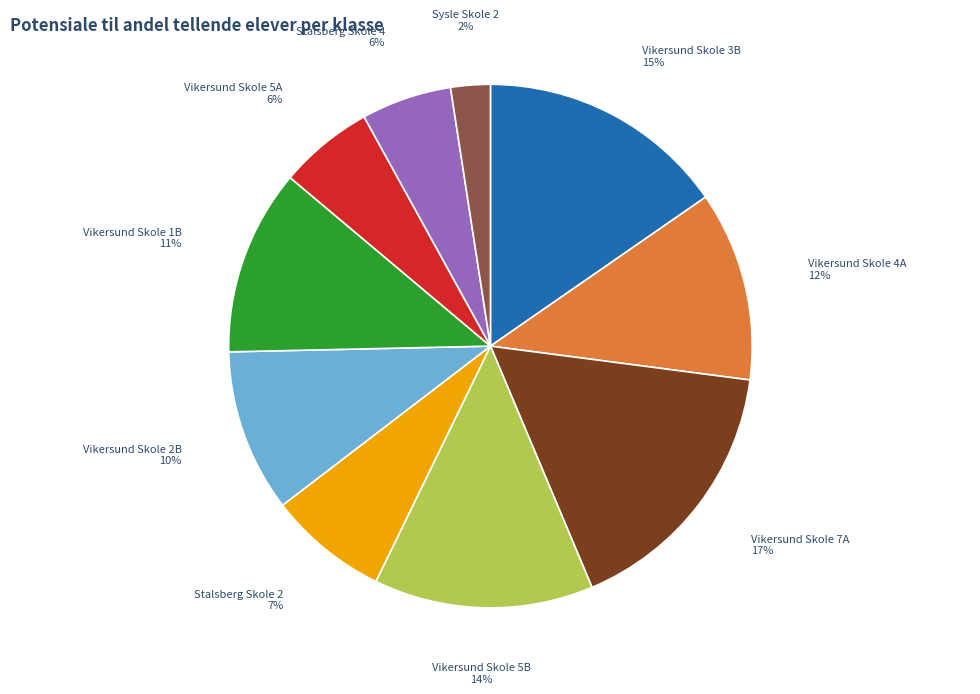

To the nearest percent, what is the average slice percentage?

10%